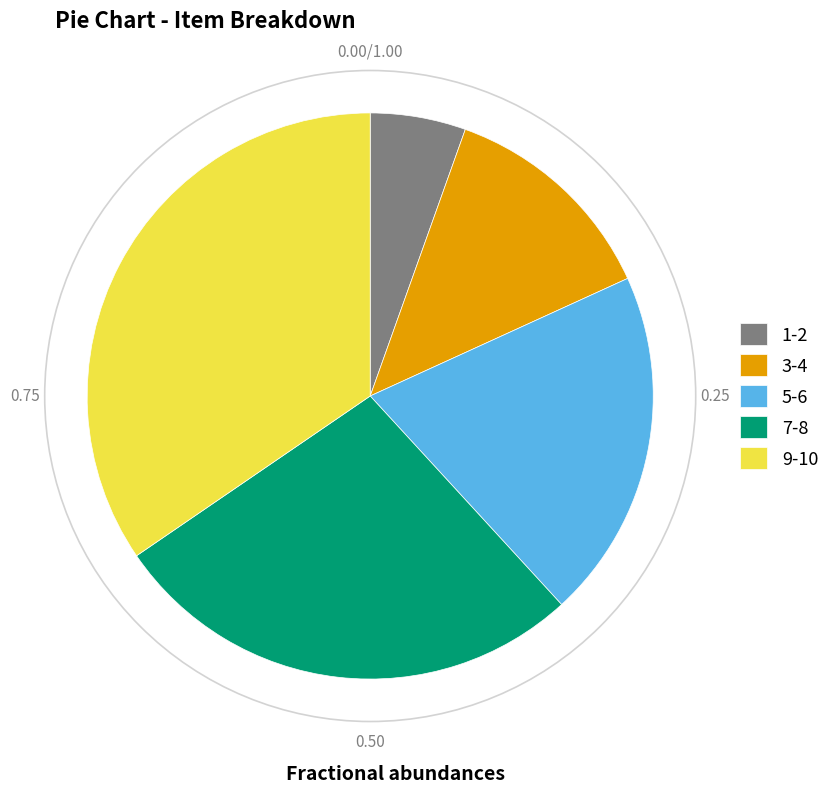

Which slice is the smallest?

1-2